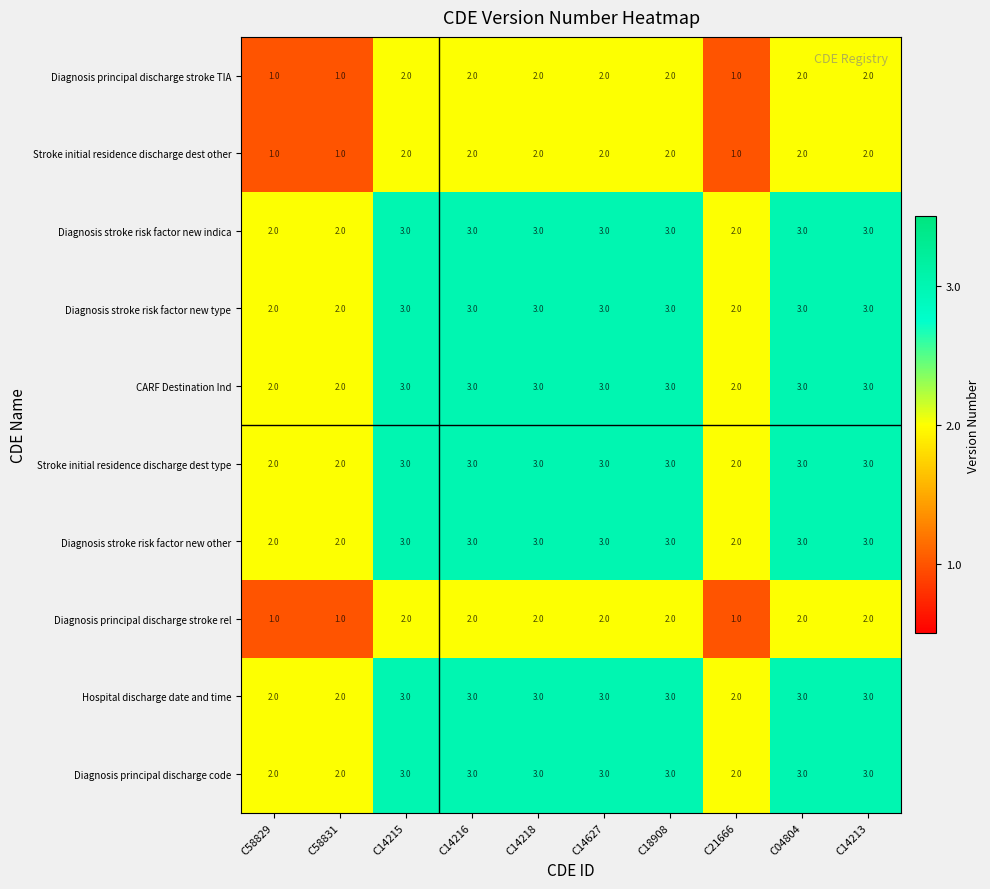

How many series are shown in this chart?

10